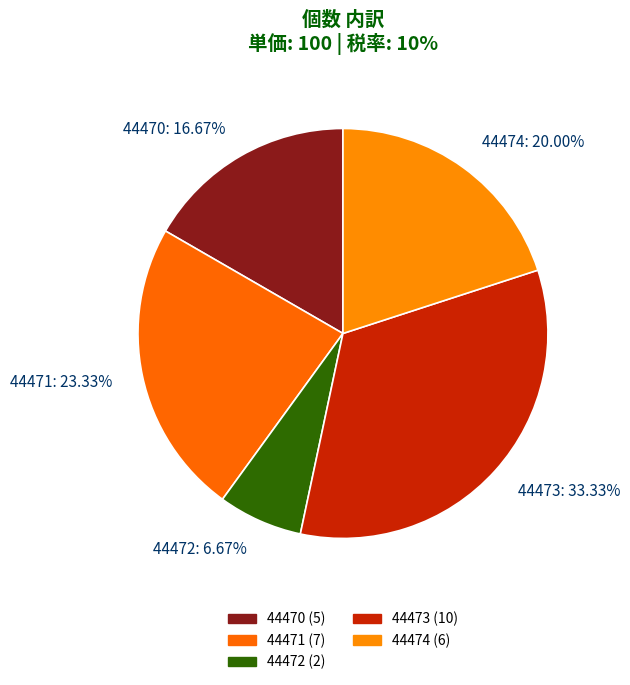

Count the number of slices in the pie.

5